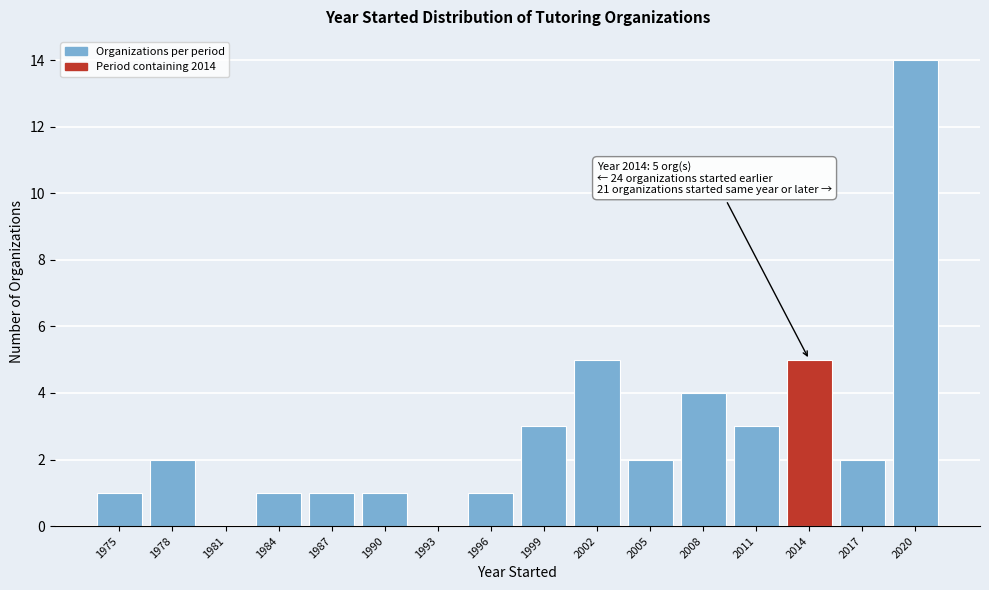

Reading right to left, transcribe all the data shown in this chart.

2020=14	2017=2	2014=5	2011=3	2008=4	2005=2	2002=5	1999=3	1996=1	1993=0	1990=1	1987=1	1984=1	1981=0	1978=2	1975=1